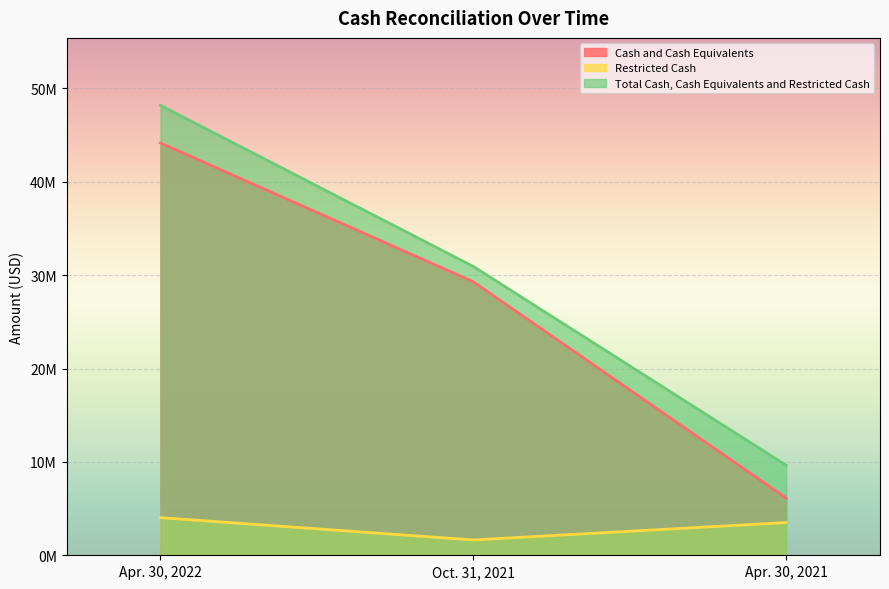

How many lines are shown in the chart?

3